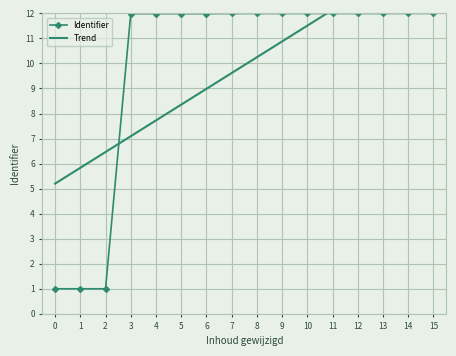

What is the minimum value for Identifier?

1.0